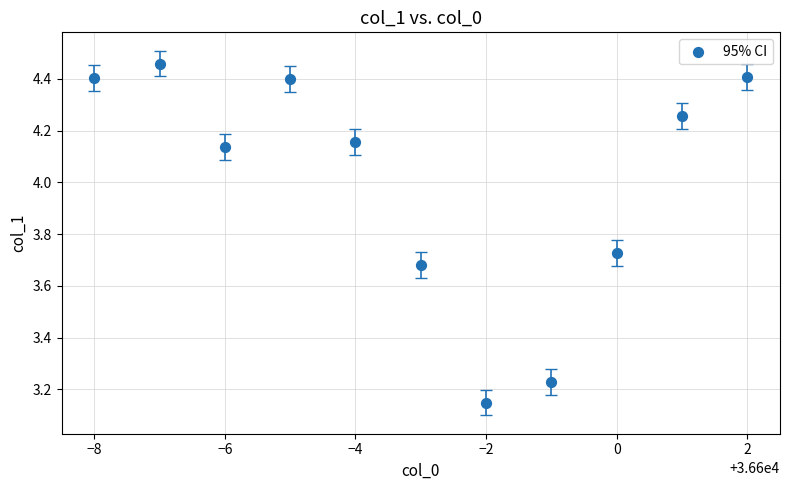

What is the range of Y values (max minus min)?

1.3